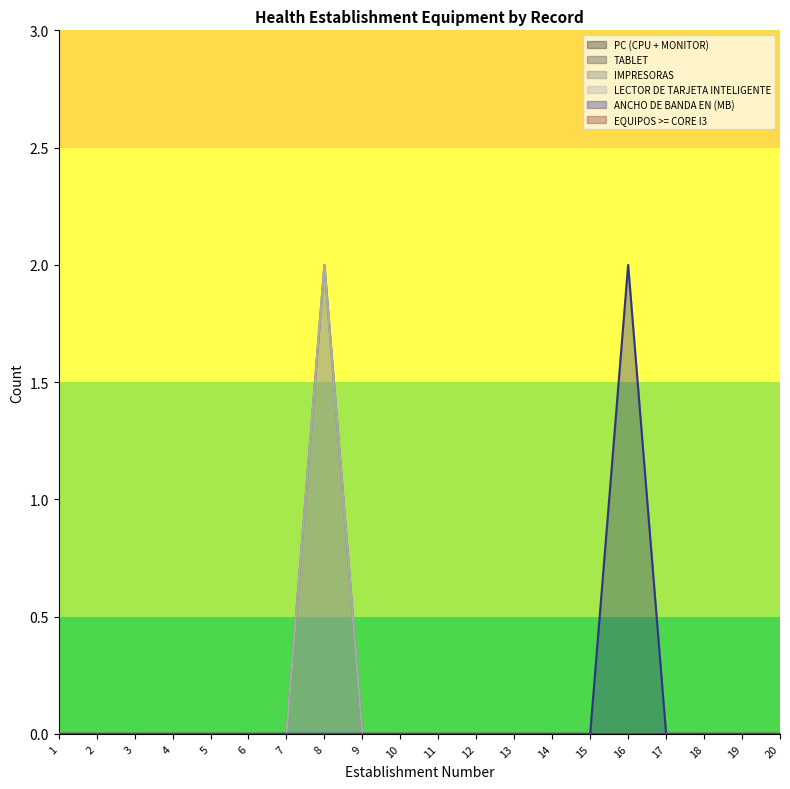

Which series has the largest total across all categories?

IMPRESORAS